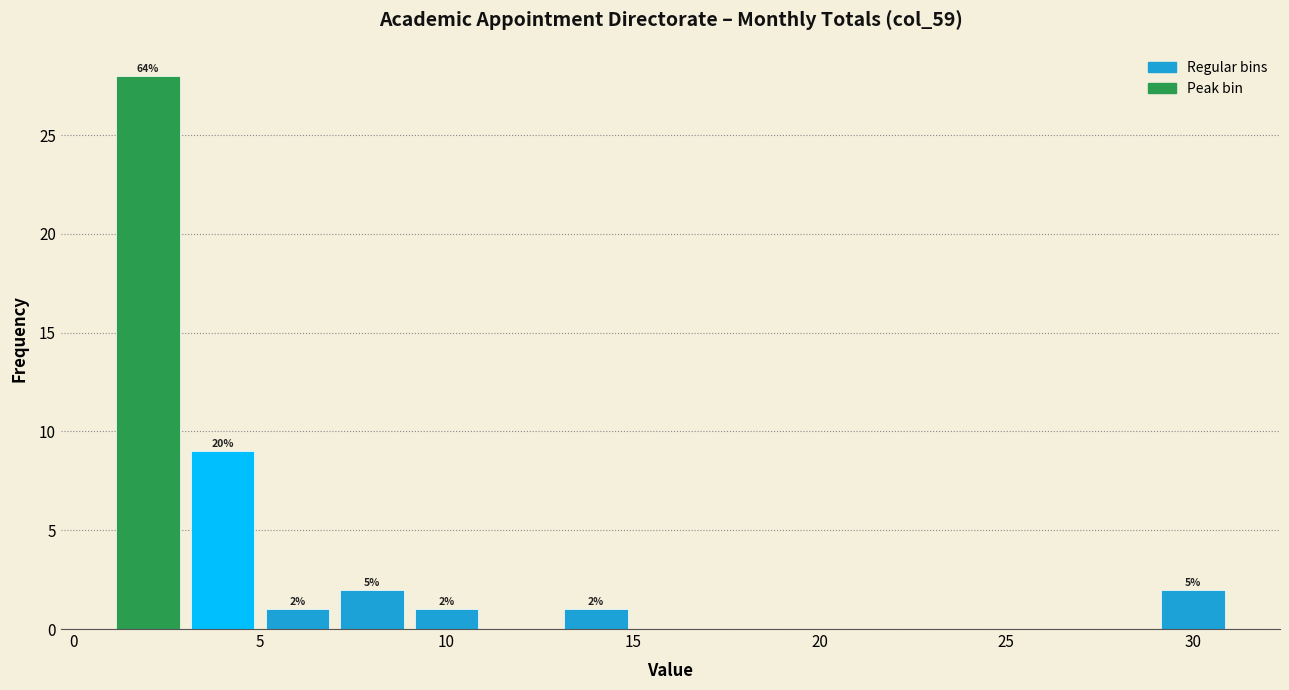

Over which range of the x-axis is the bar tallest?

1 to 3